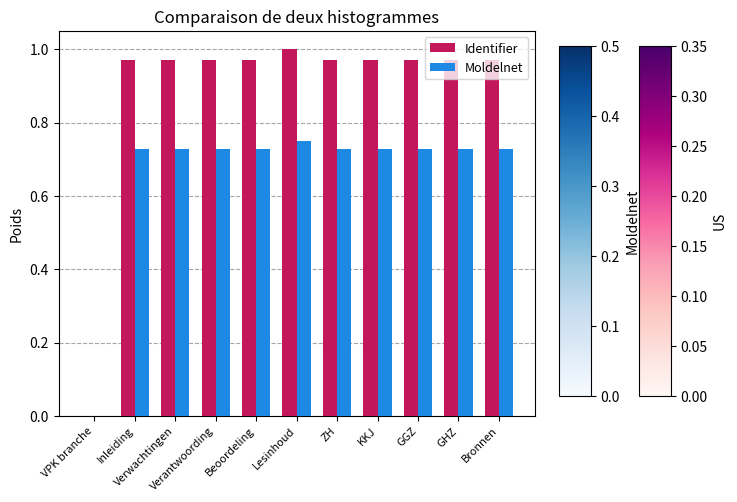

What is the sum of all Moldelnet values?

7.3